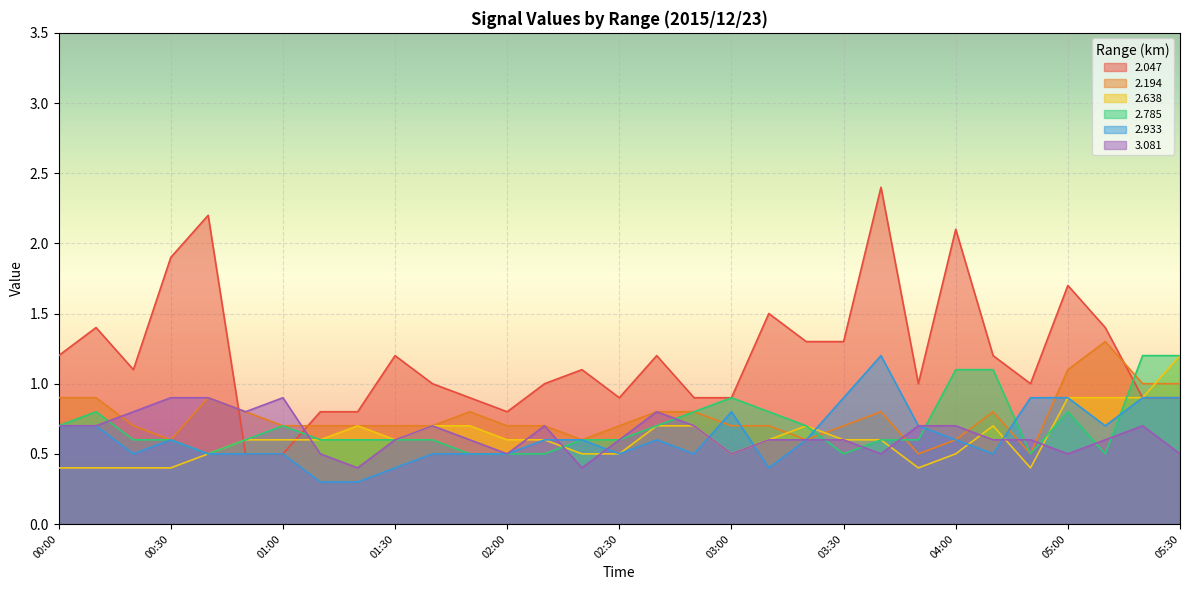

Is the value of 2.047 at 04:30 greater than the value of 2.194 at 02:10?

Yes